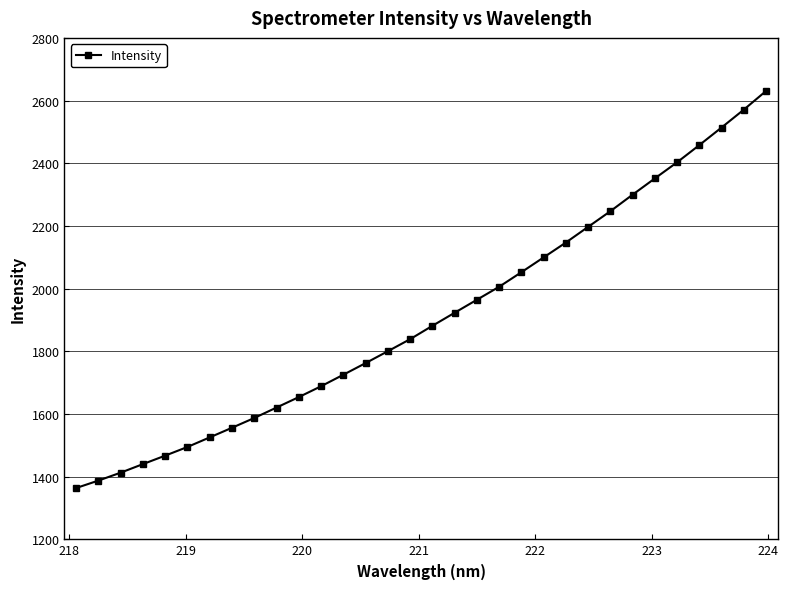

What is the greatest value displayed?

2630.4